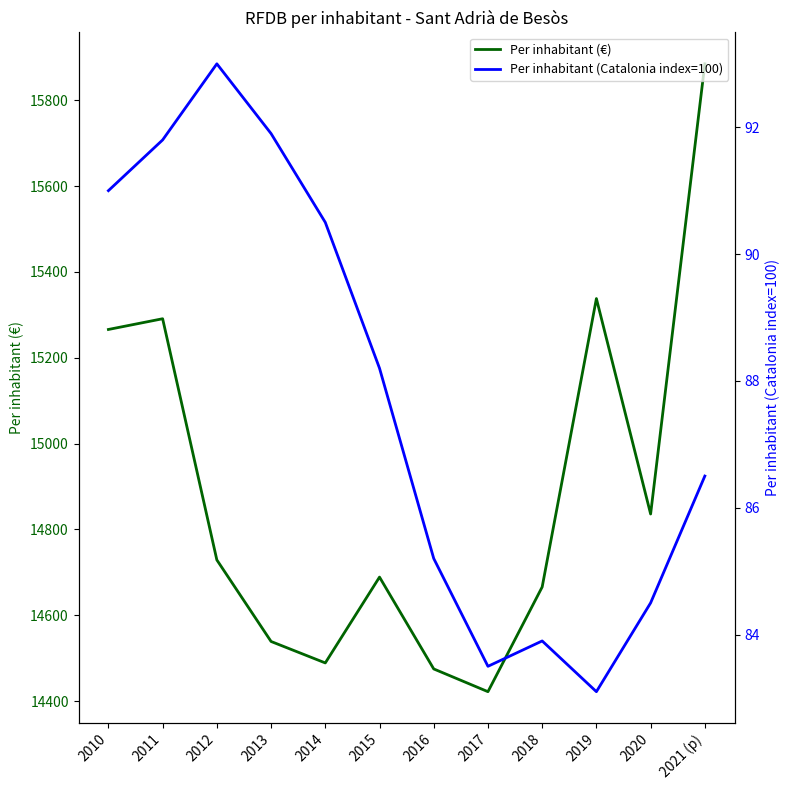

Does the chart have visible grid lines?

No